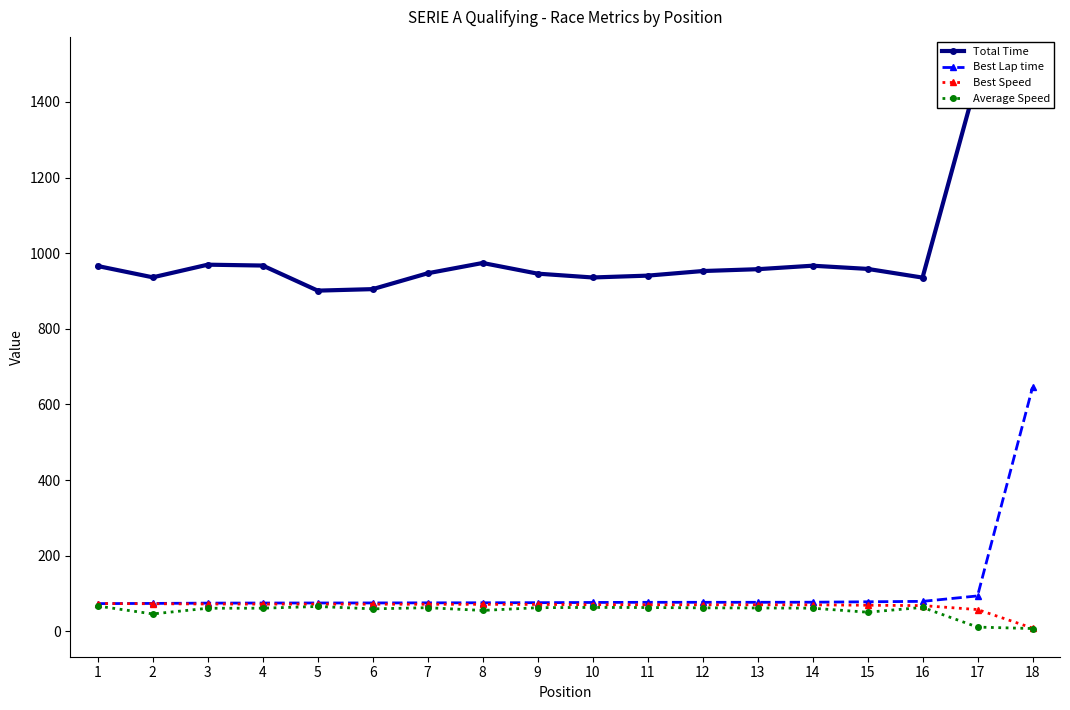

Between 17 and 18, which series saw the biggest shift?

Best Lap time